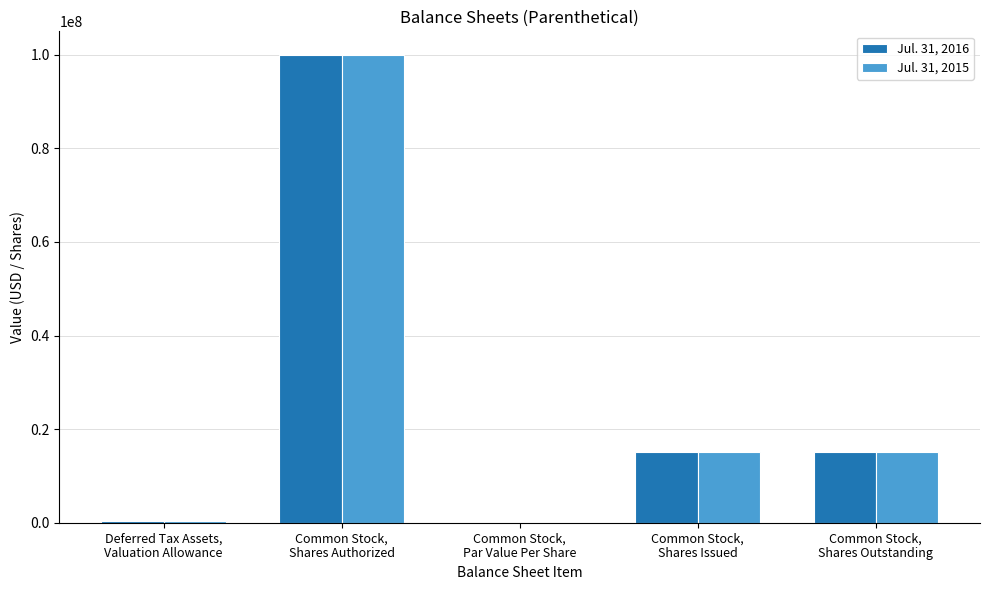

Are the bars horizontal?

No